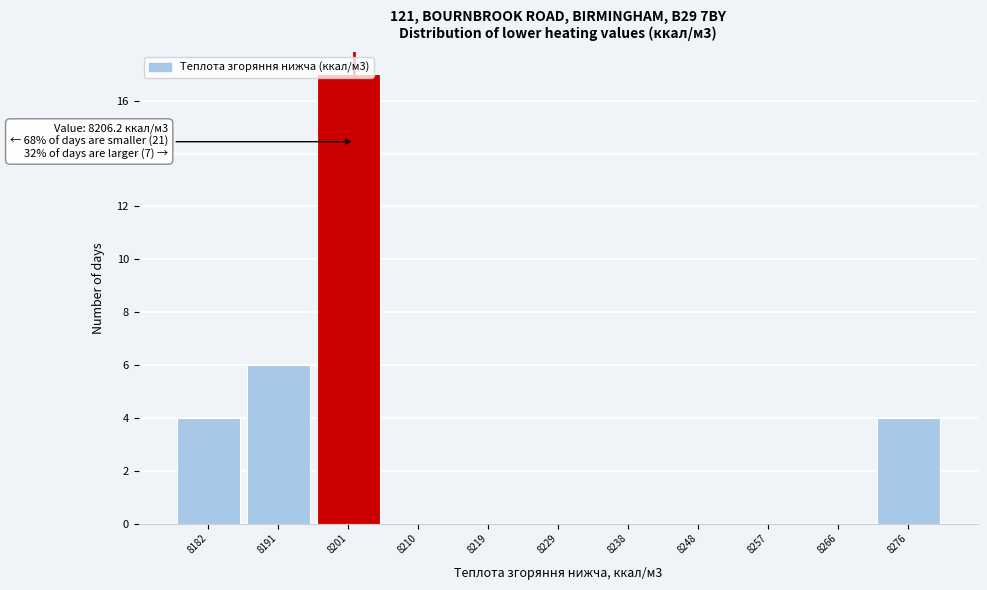

What is the sum of the values at 8257 and 8191?

6